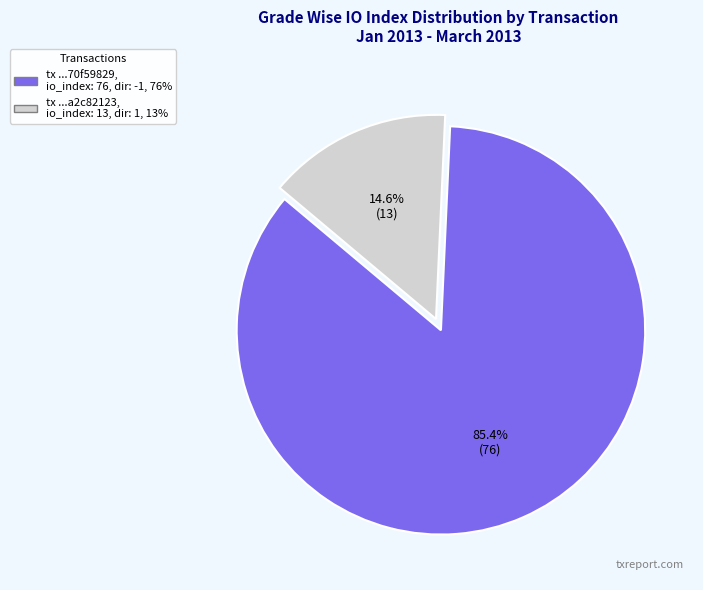

Is there a majority slice in this chart?

Yes